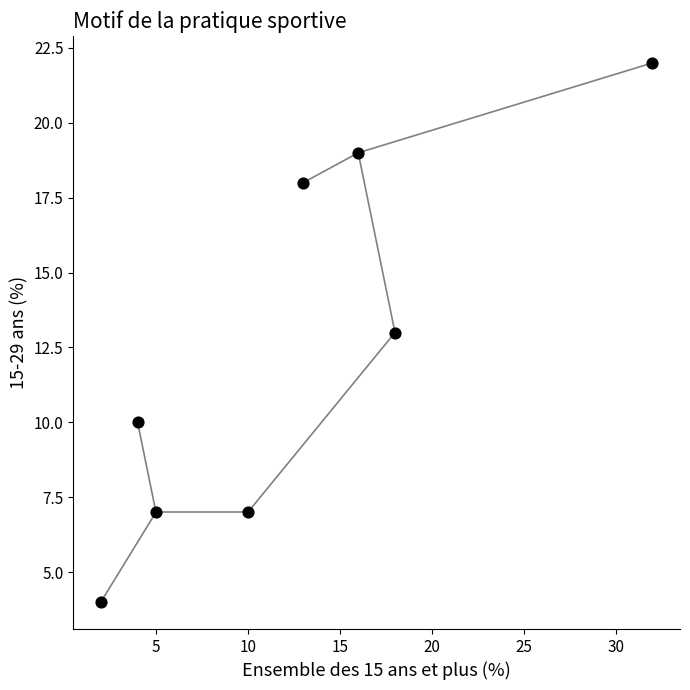

What is the range of X values (max minus min)?

30